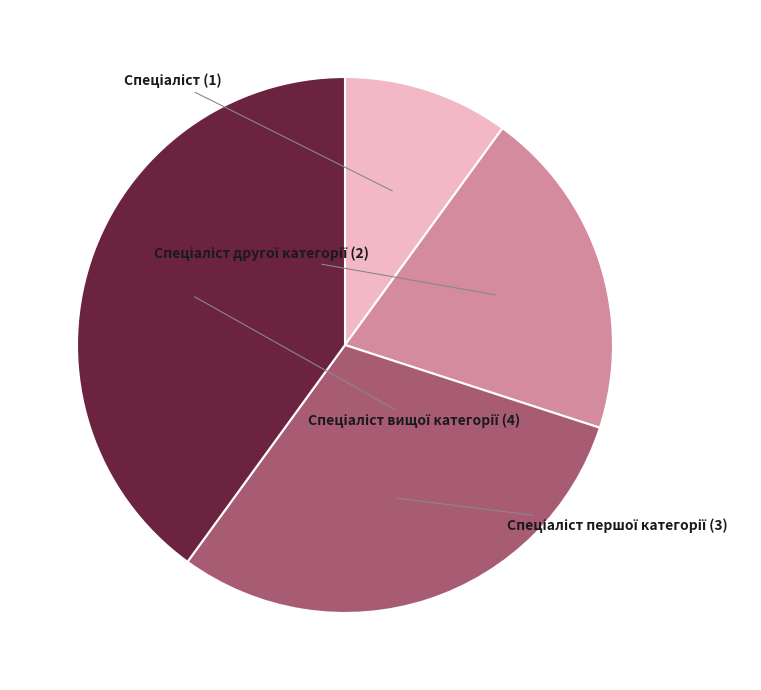

Is there a majority slice in this chart?

No